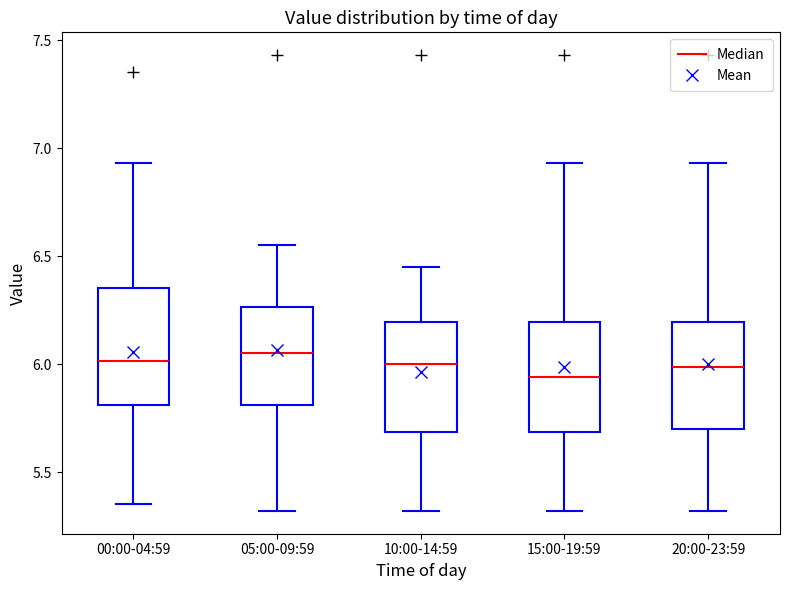

Reading left to right, read every box against the y-axis: the position of its median line, the range the box covers, and the ends of its whiskers. The values are not printed on the chart, so give them approximately, as read against the axis.

00:00-04:59: median 6.00, box 5.80 to 6.35, whiskers 5.35 to 6.95
05:00-09:59: median 6.05, box 5.80 to 6.25, whiskers 5.30 to 6.55
10:00-14:59: median 6.00, box 5.70 to 6.20, whiskers 5.30 to 6.45
15:00-19:59: median 5.95, box 5.70 to 6.20, whiskers 5.30 to 6.95
20:00-23:59: median 6.00, box 5.70 to 6.20, whiskers 5.30 to 6.95